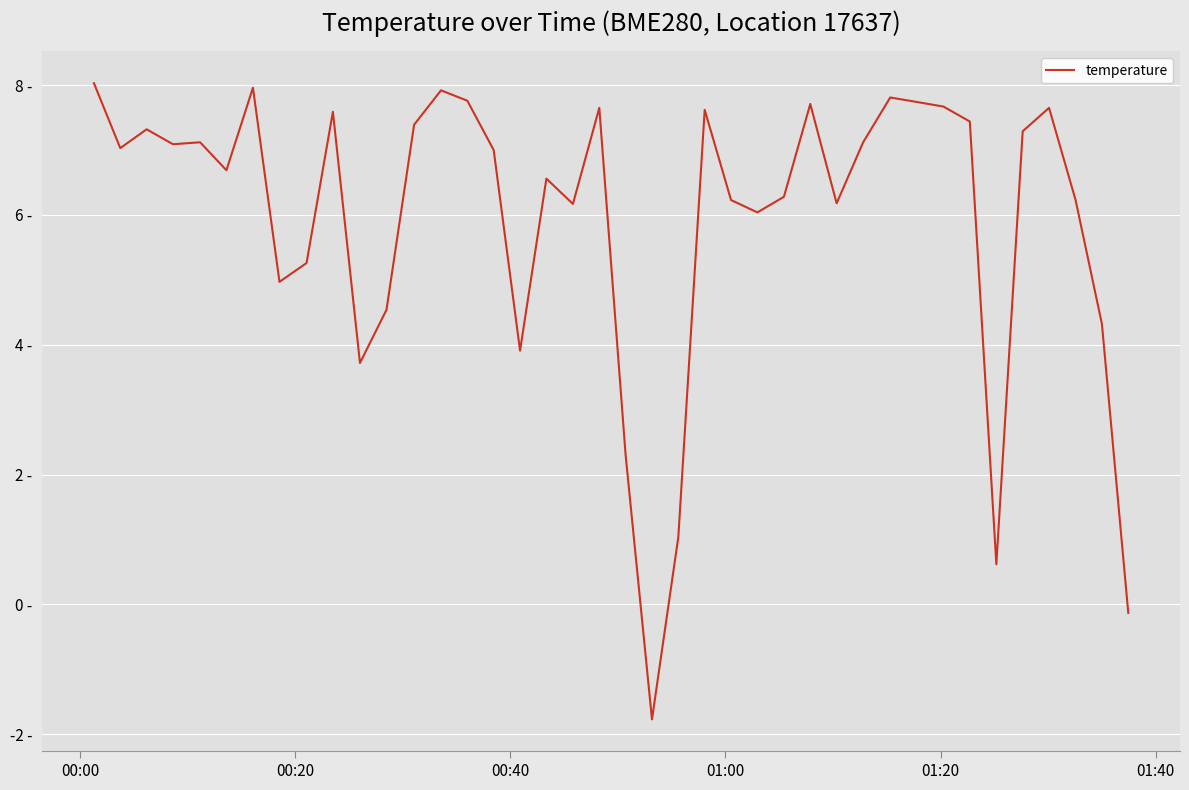

Does the chart have visible grid lines?

Yes